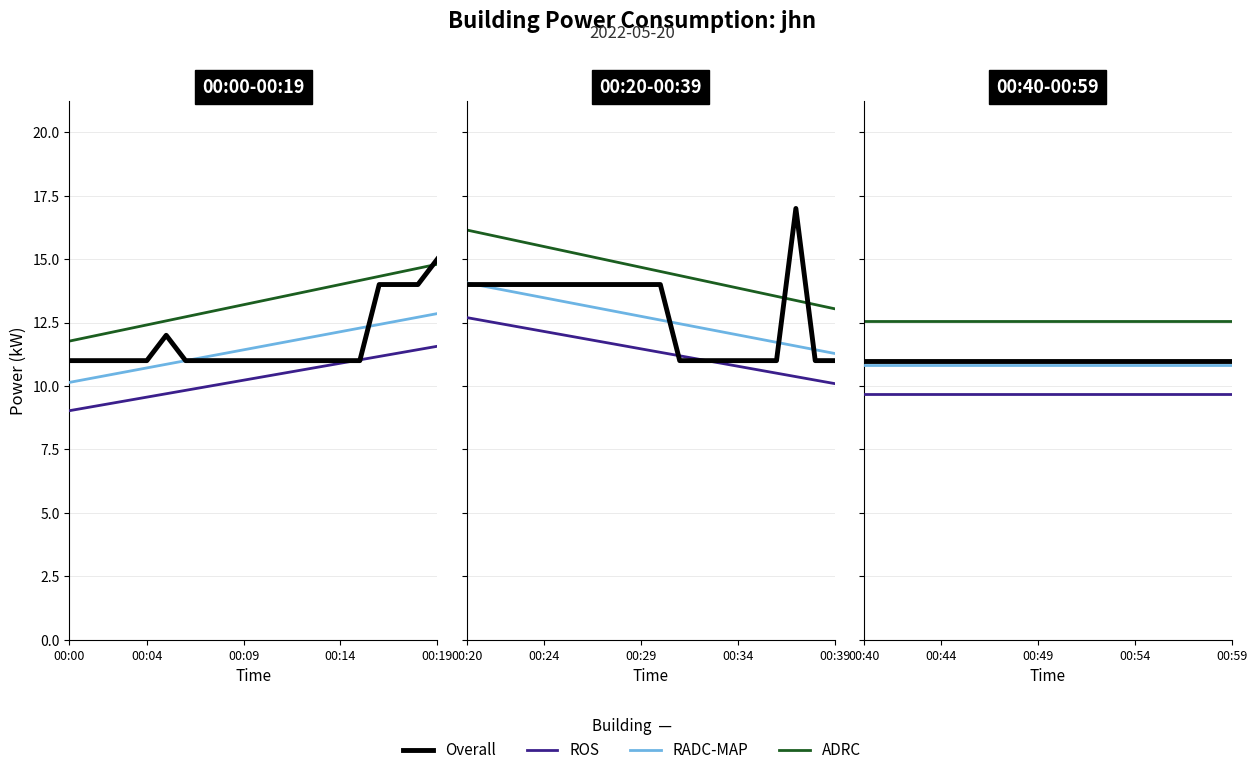

Between 18 and 8, which is larger?

18